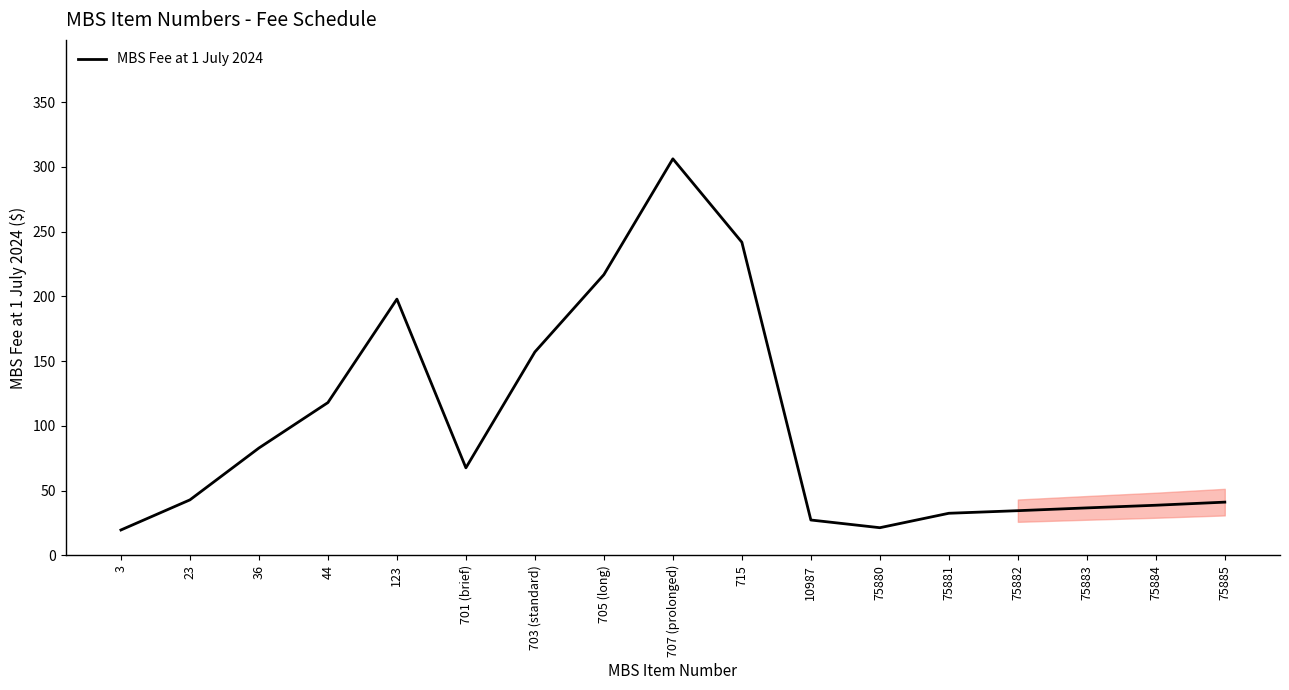

At which category does the data reach its first local peak?

123